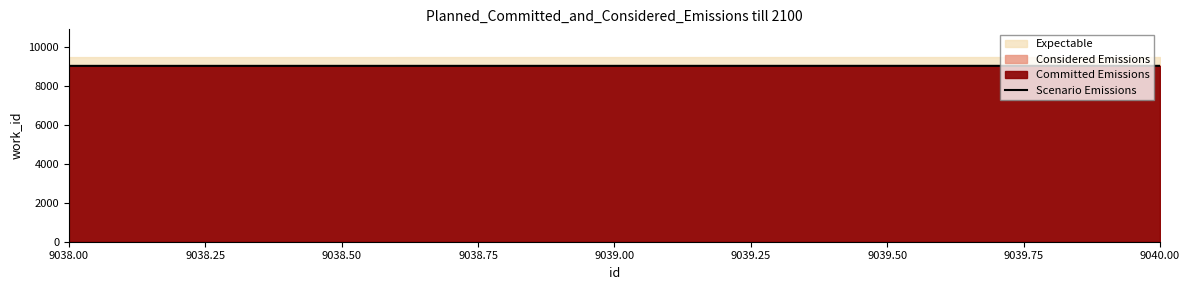

The value of Scenario Emissions at 9039.00 is 2892. True or false?

False